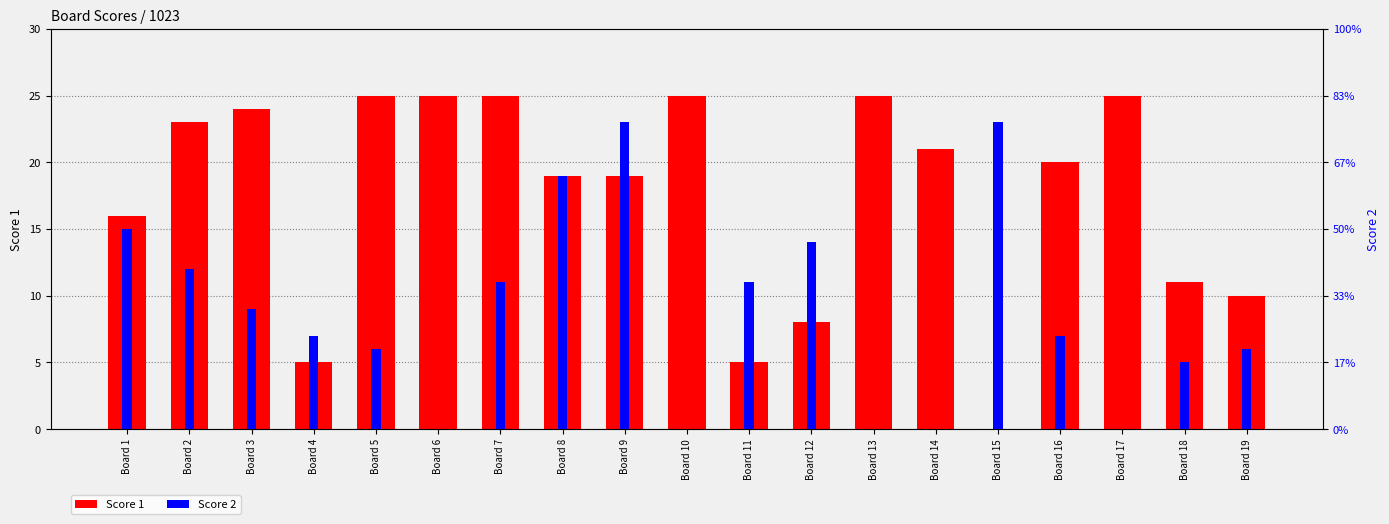

Reading right to left, transcribe all the data shown in this chart.

Score 1: Board 19=10	Board 18=11	Board 17=25	Board 16=20	Board 15=0	Board 14=21	Board 13=25	Board 12=8	Board 11=5	Board 10=25	Board 9=19	Board 8=19	Board 7=25	Board 6=25	Board 5=25	Board 4=5	Board 3=24	Board 2=23	Board 1=16
Score 2: Board 19=6	Board 18=5	Board 17=0	Board 16=7	Board 15=23	Board 14=0	Board 13=0	Board 12=14	Board 11=11	Board 10=0	Board 9=23	Board 8=19	Board 7=11	Board 6=0	Board 5=6	Board 4=7	Board 3=9	Board 2=12	Board 1=15